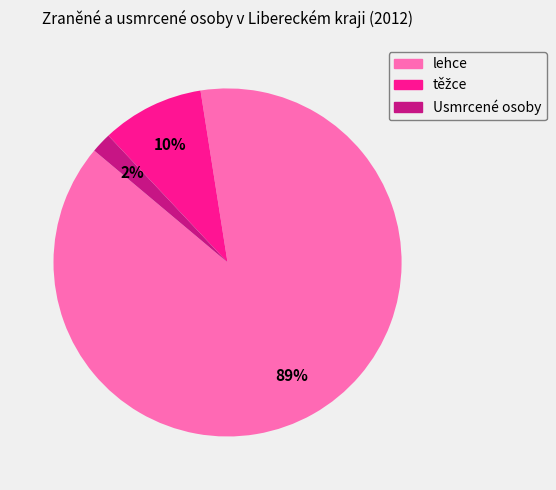

Does any single category account for the majority?

Yes